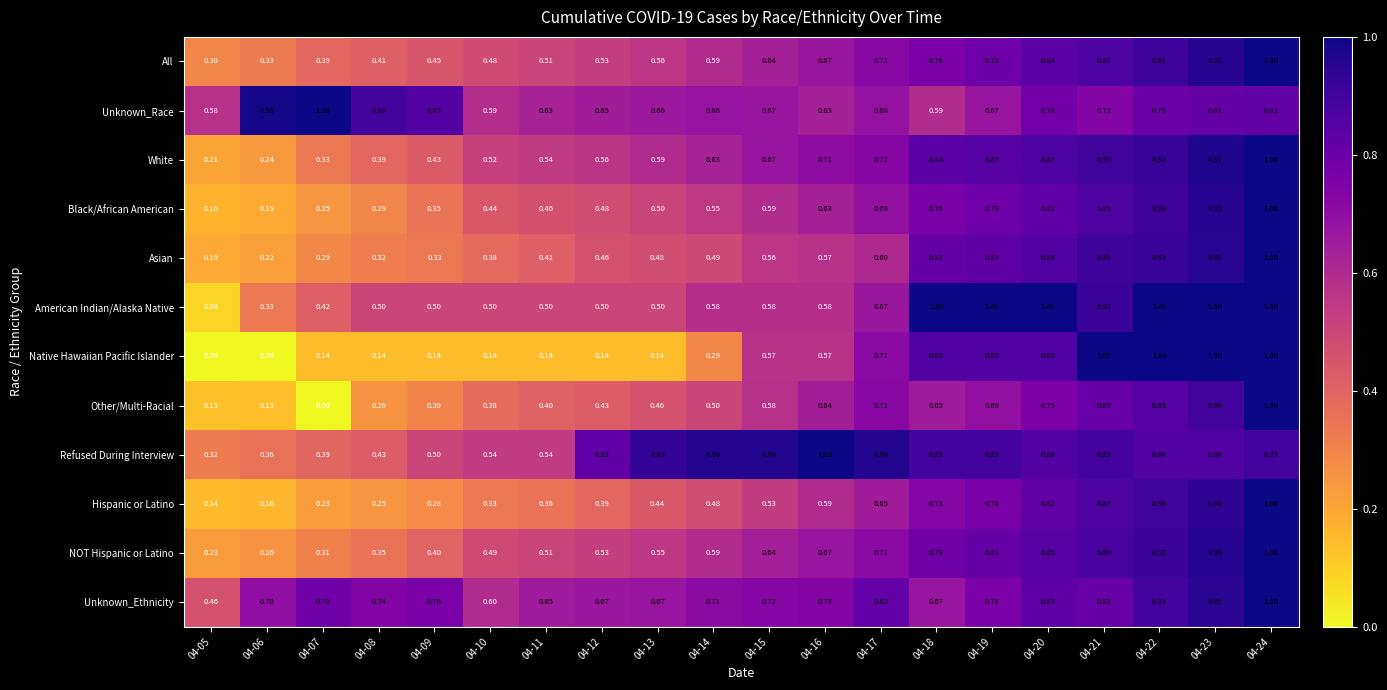

Is the value of NOT Hispanic or Latino at 04-16 greater than the value of Other/Multi-Racial at 04-19?

No